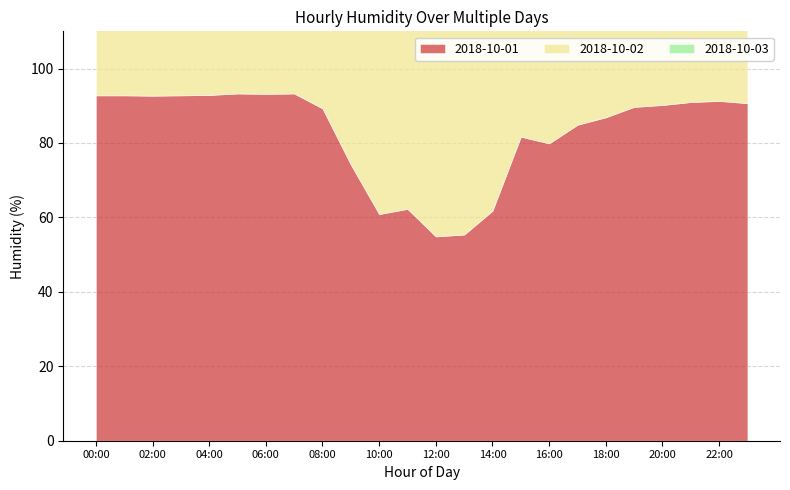

Is the value of 2018-10-01 at 07:00 greater than the value of 2018-10-02 at 16:00?

Yes